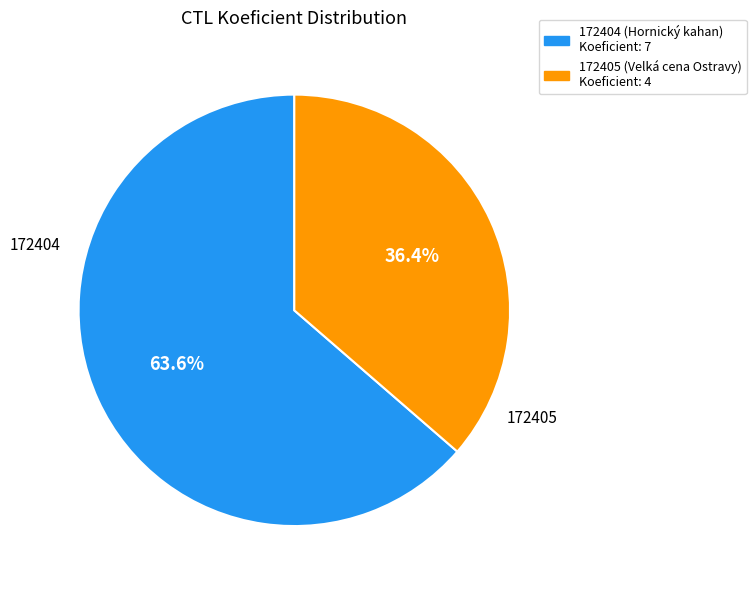

Is it true that 172405 is 36% of the pie?

True